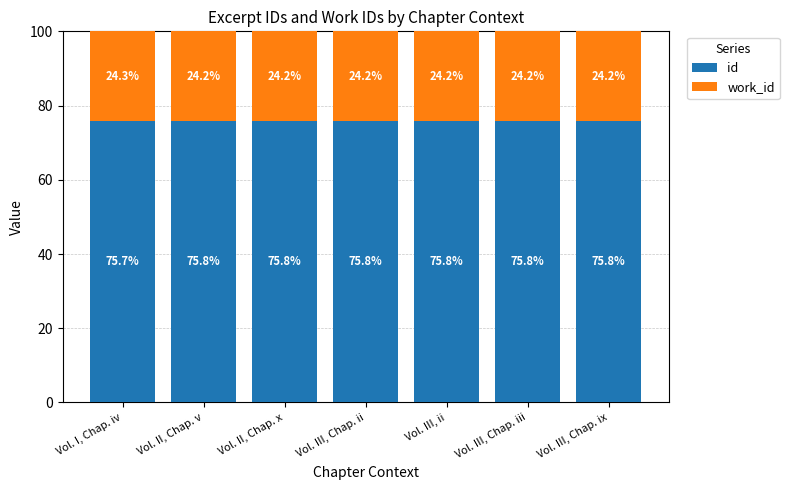

What is the maximum value for id?

75.8